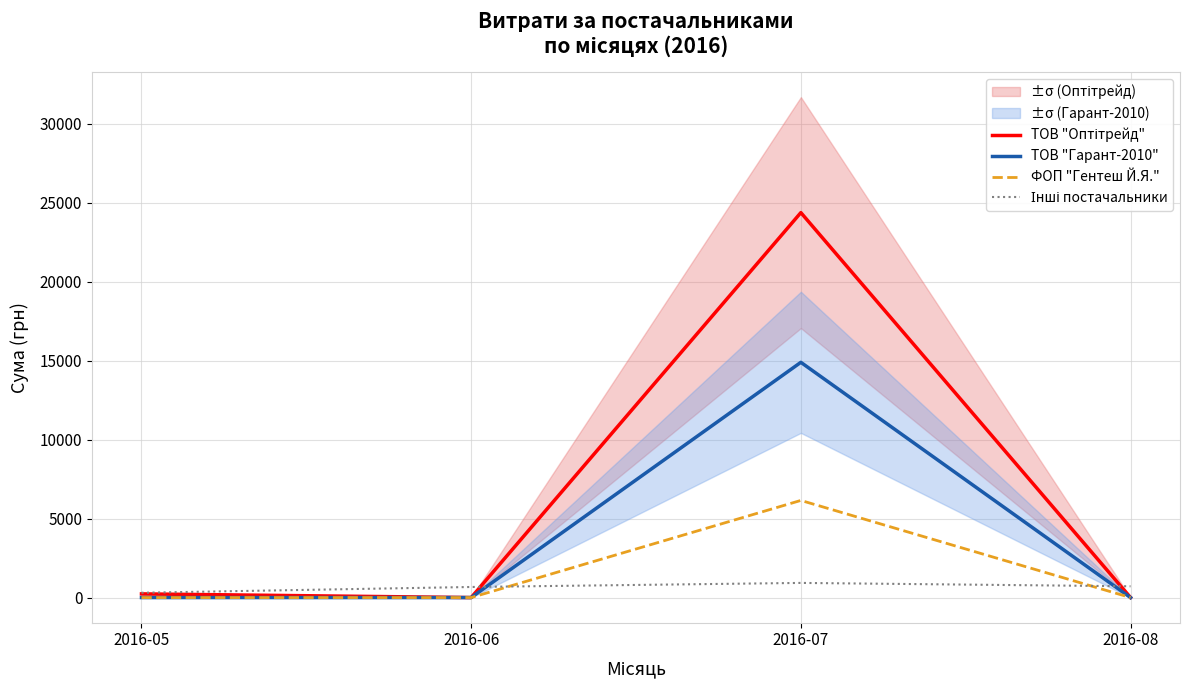

True or false: ТОВ "Оптітрейд" and Інші постачальники cross at least once.

True